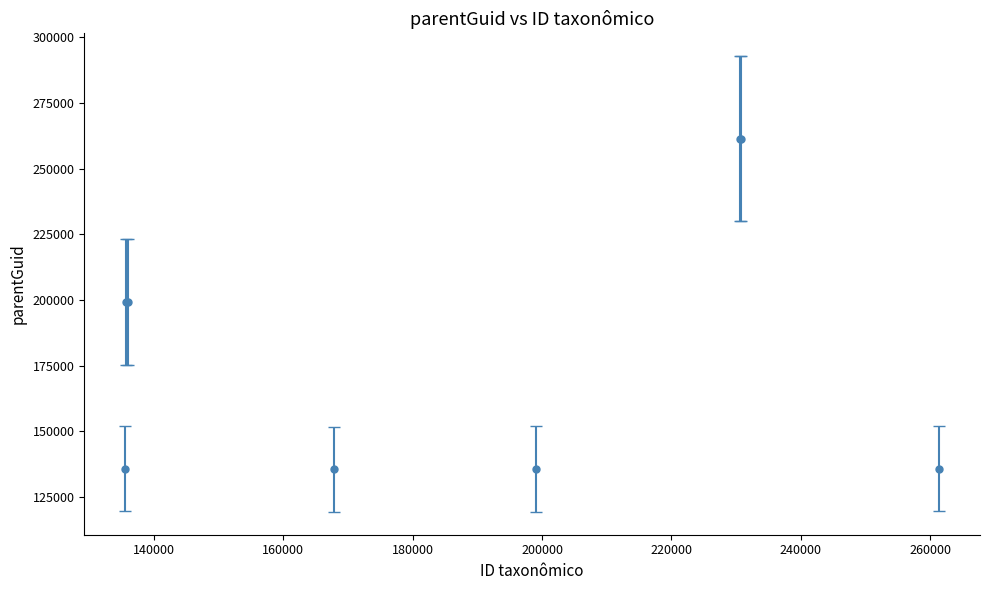

How many categories are shown in the chart?

8